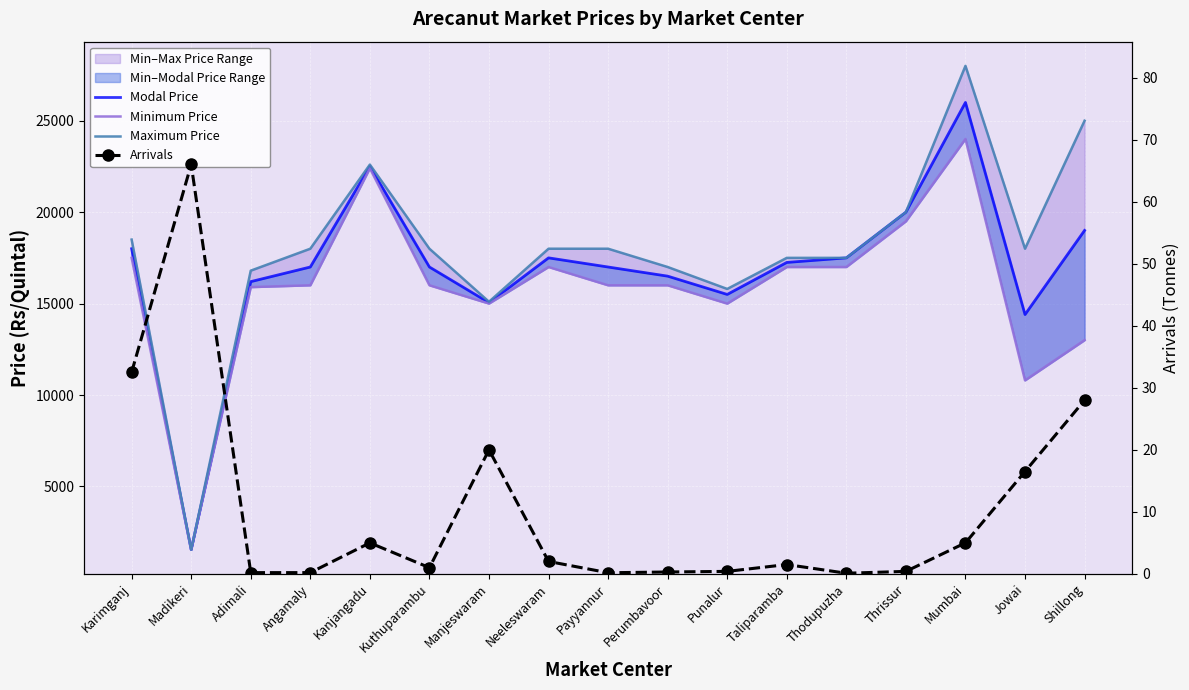

What is the spread (max minus min) of values at Payyannur?

17999.8